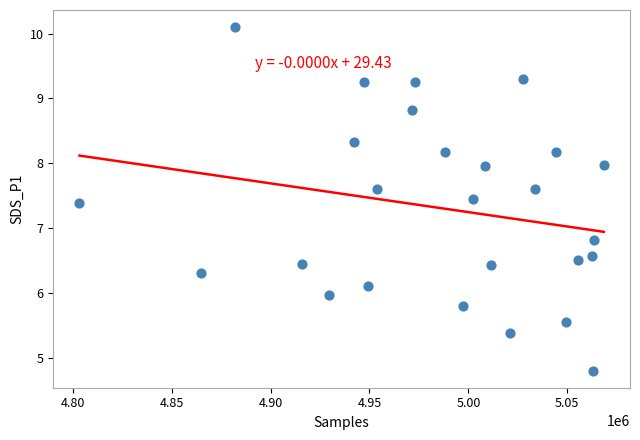

What Y value in the scatter plot is closest to 7?

6.8